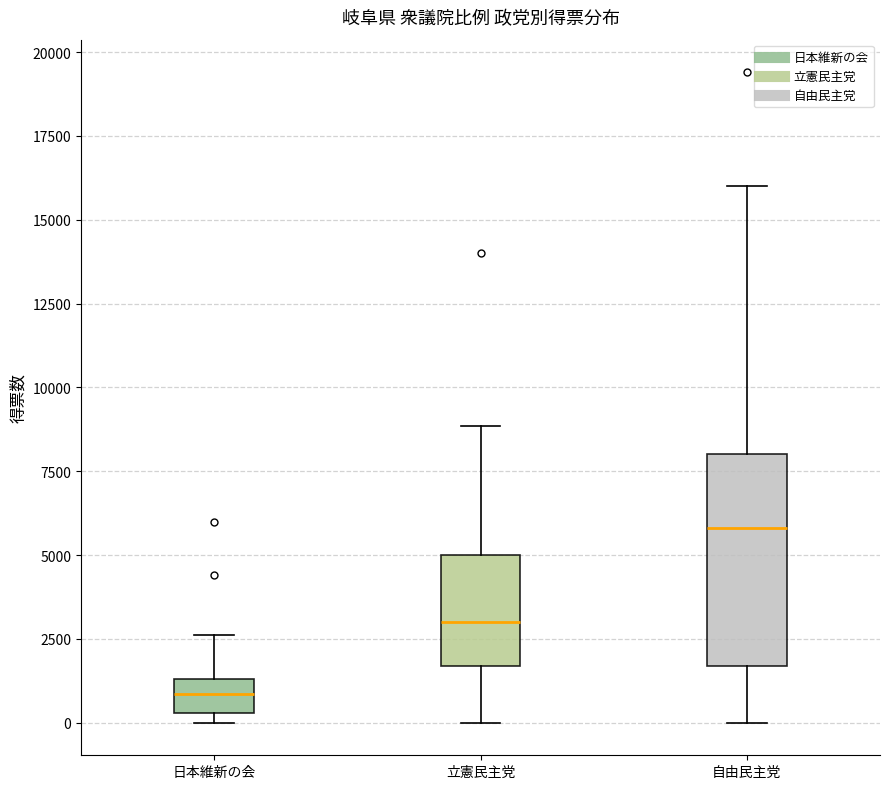

Which box has the highest median line?

自由民主党